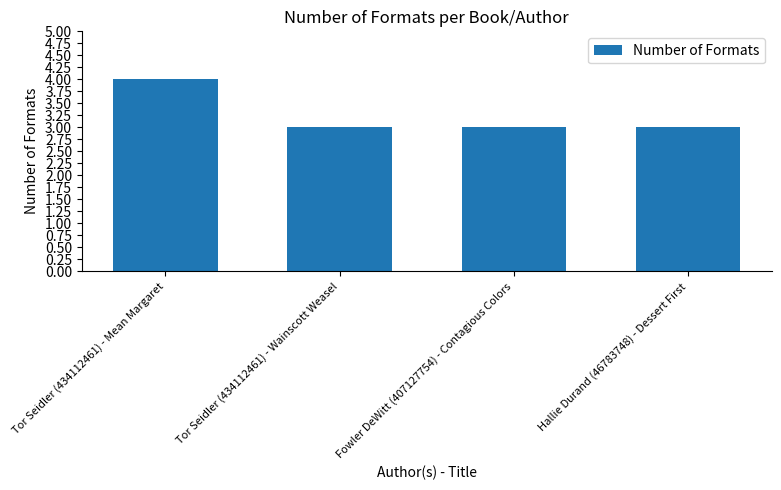

What is the ratio of the value at Fowler DeWitt (407127754) - Contagious Colors to the value at Hallie Durand (46783748) - Dessert First?

1.0